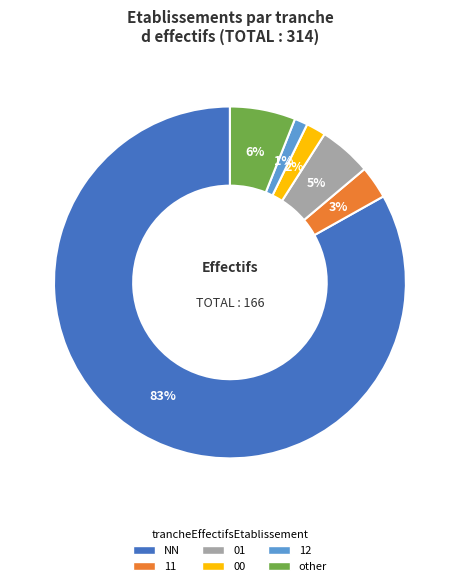

Which slice represents more than half of the pie?

NN